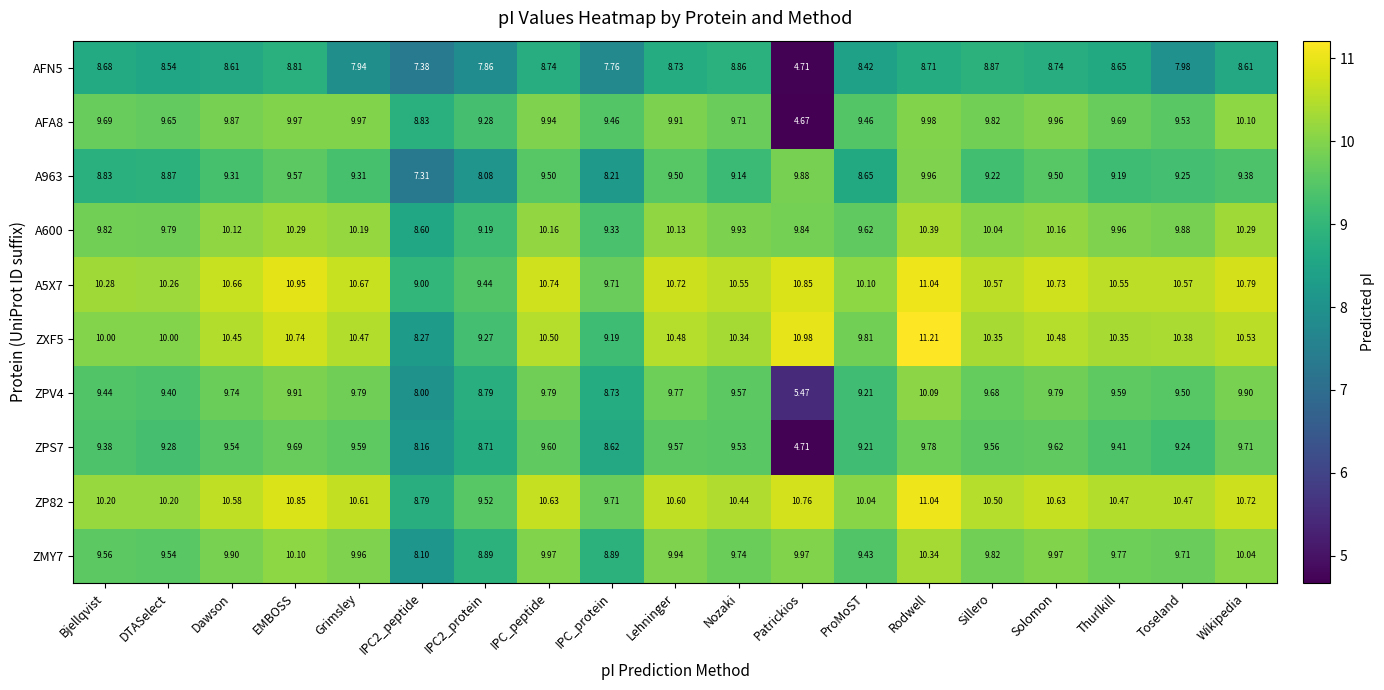

How many values in the A963 series are below 9?

6